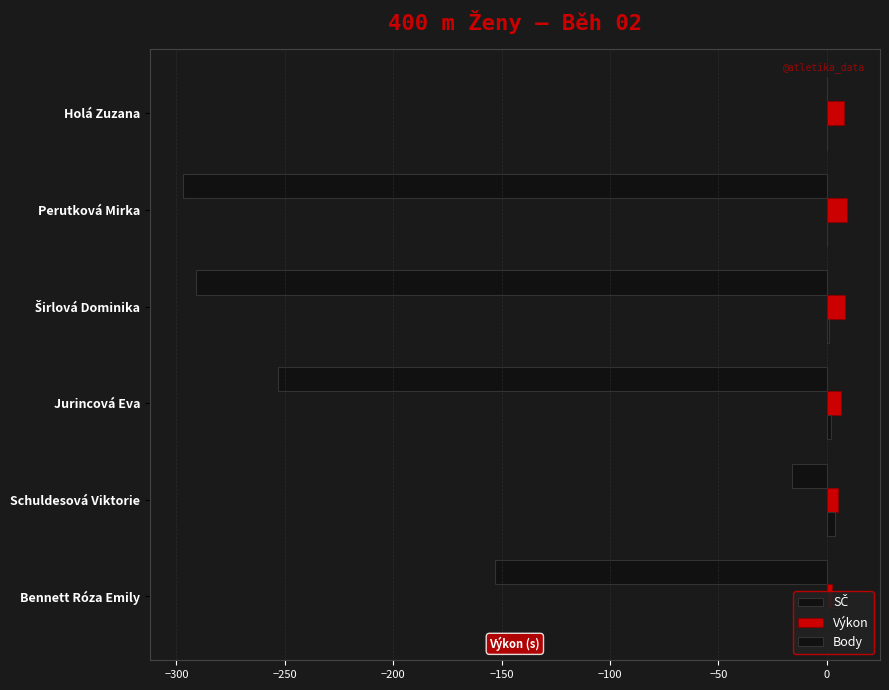

Is it true that Body equals 0.4 at Širlová Dominika?

False